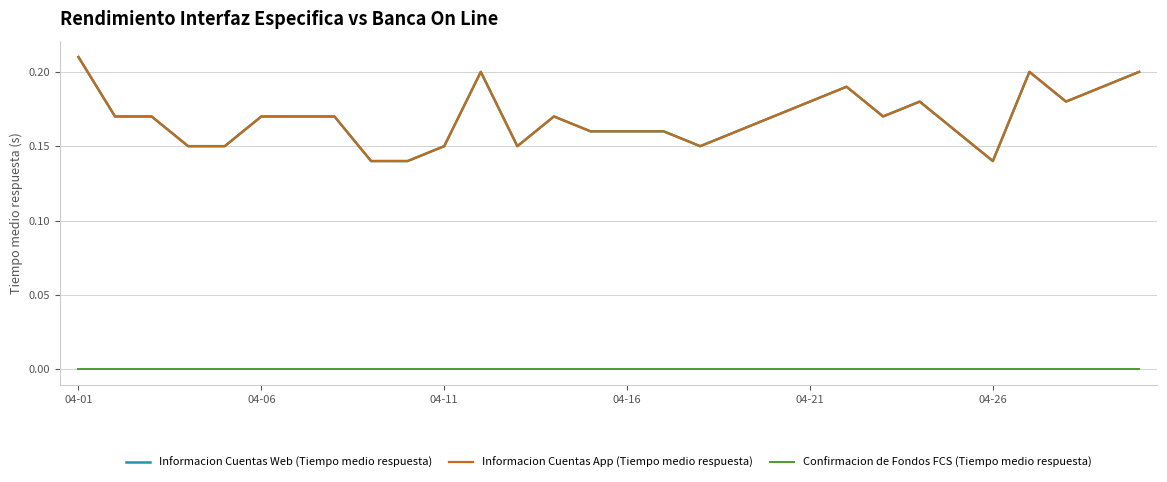

Where is the first local minimum for Informacion Cuentas Web (Tiempo medio respuesta)?

12